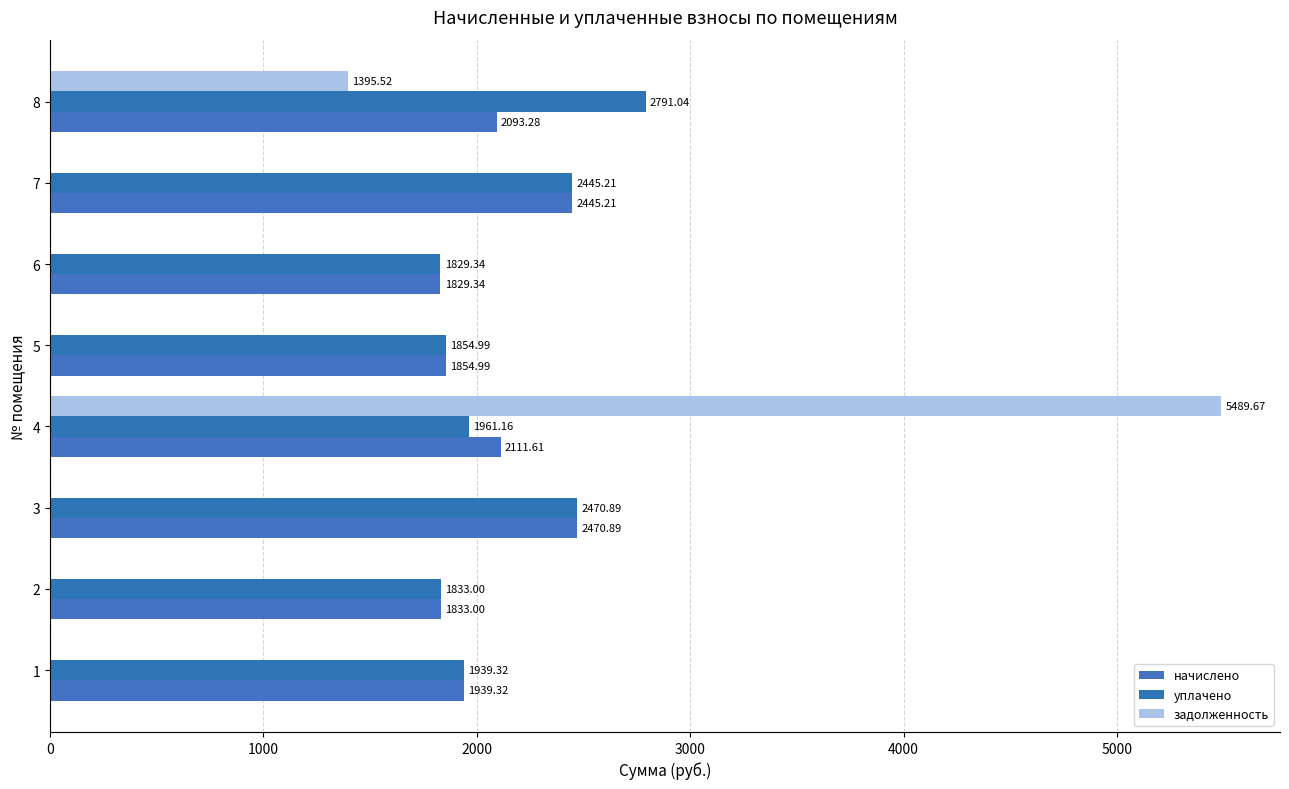

How many values in the уплачено series exceed 1961?

4